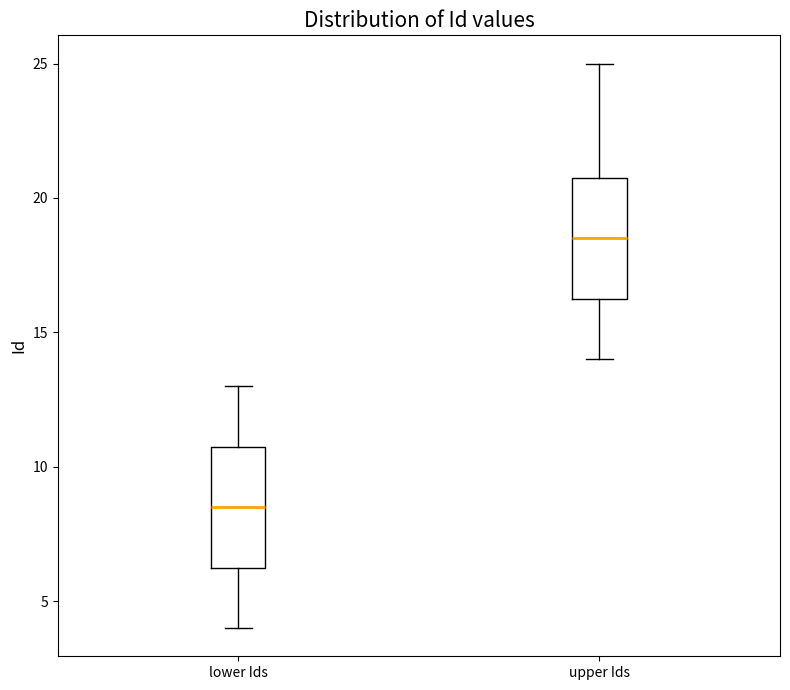

Where is the lower edge of the box for upper Ids on the y-axis? The values are not printed on the chart, so give them approximately, as read against the axis.

16.5